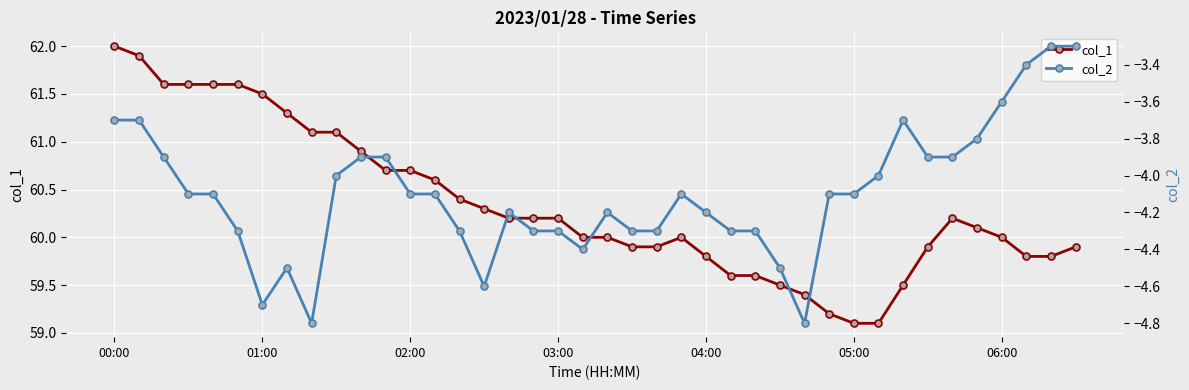

What is the difference between the maximum and minimum values in the col_2 series?

1.5